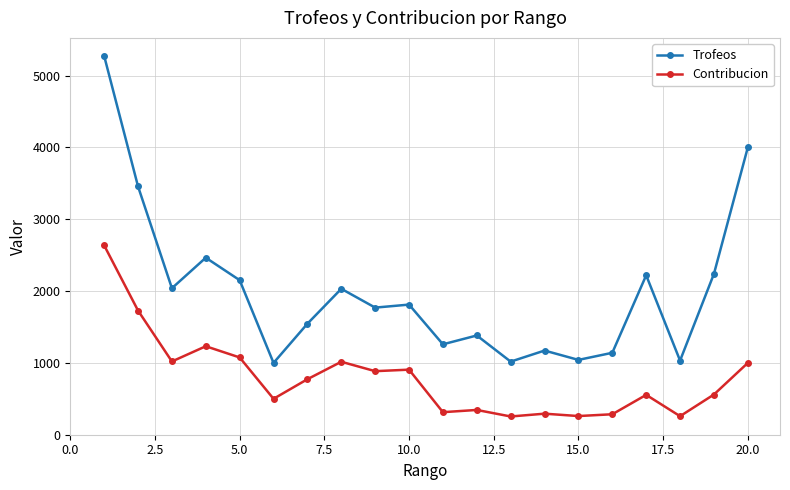

What is the maximum value shown in the chart?

5275